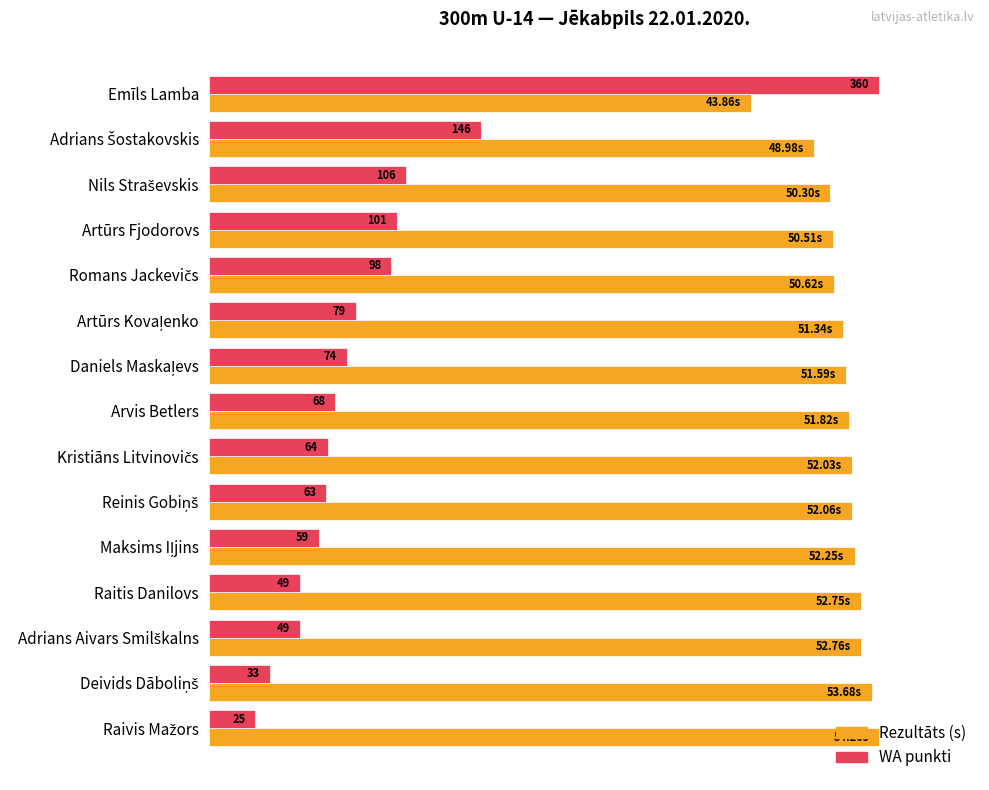

What are all the series names shown in the legend?

Rezultāts (s), WA punkti